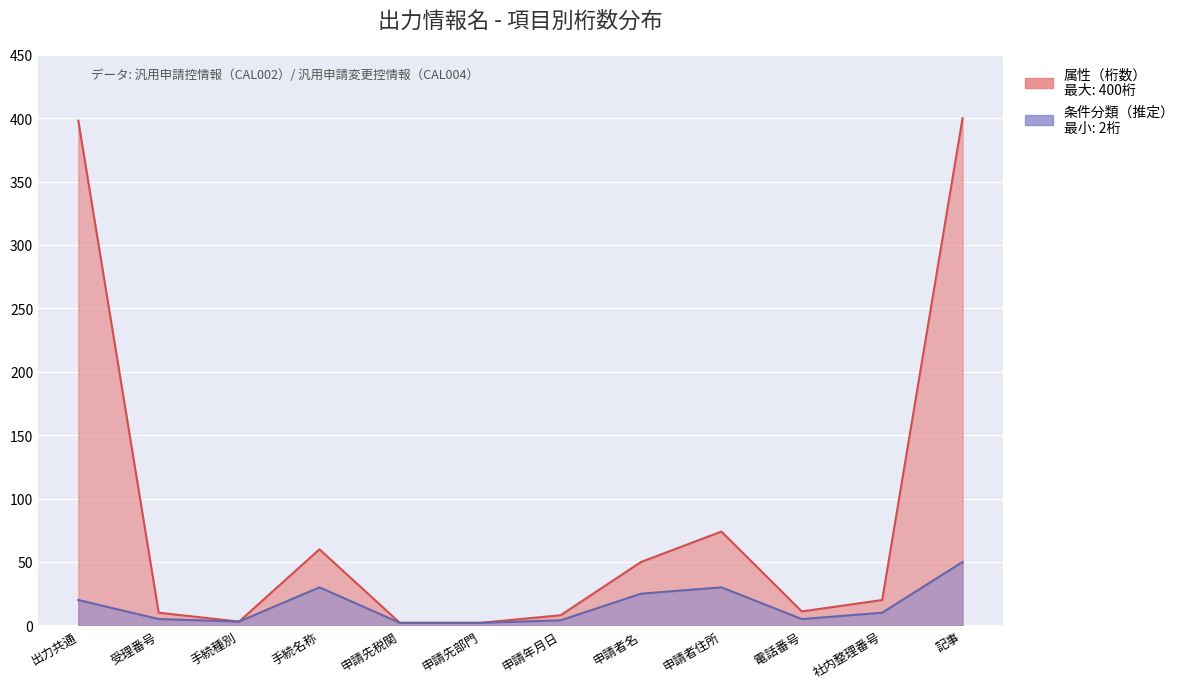

What is the minimum value shown in the chart?

2